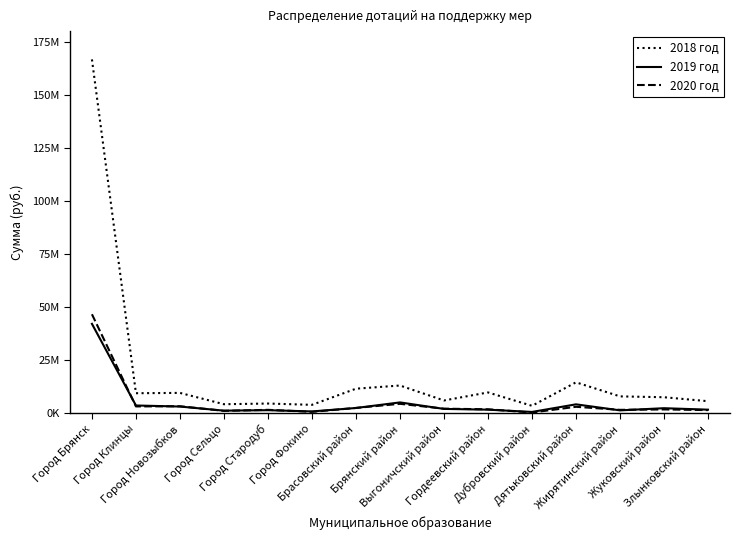

Is the value of 2018 год at Город Брянск greater than the value of 2020 год at Дубровский район?

Yes